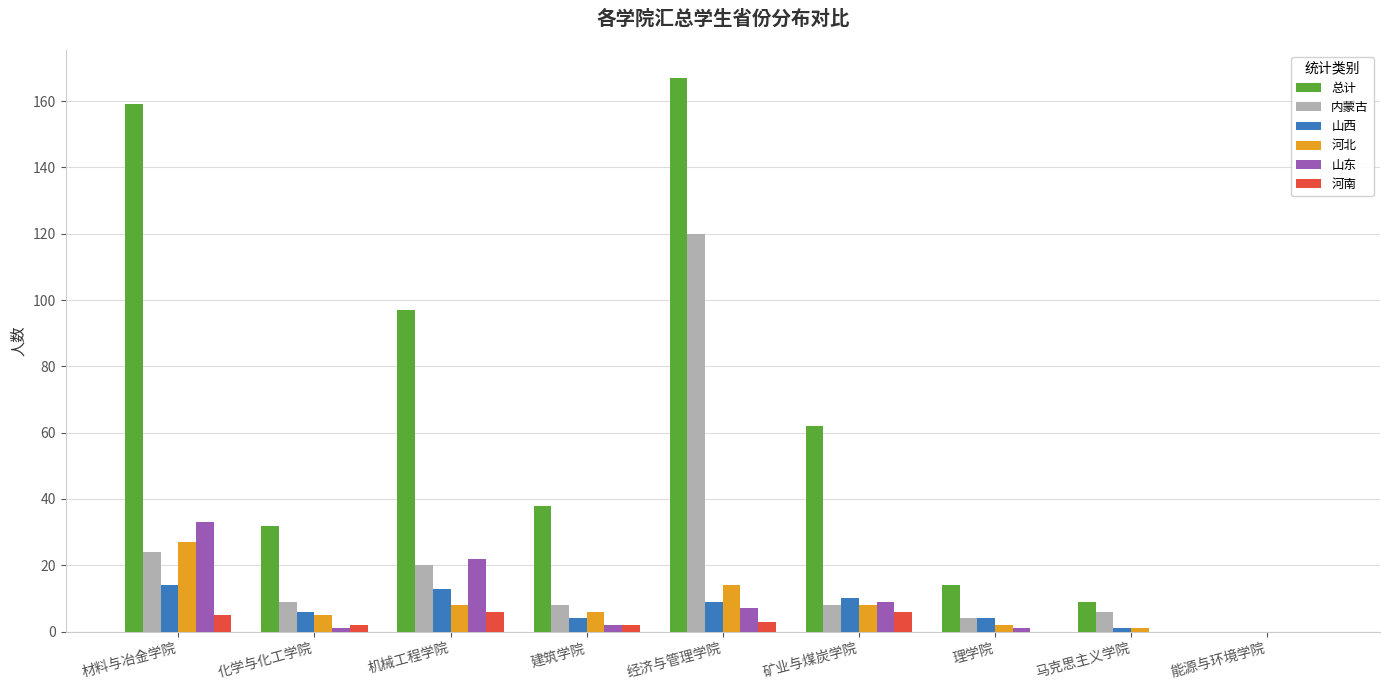

Are the bars grouped side by side (vs. stacked)?

Yes